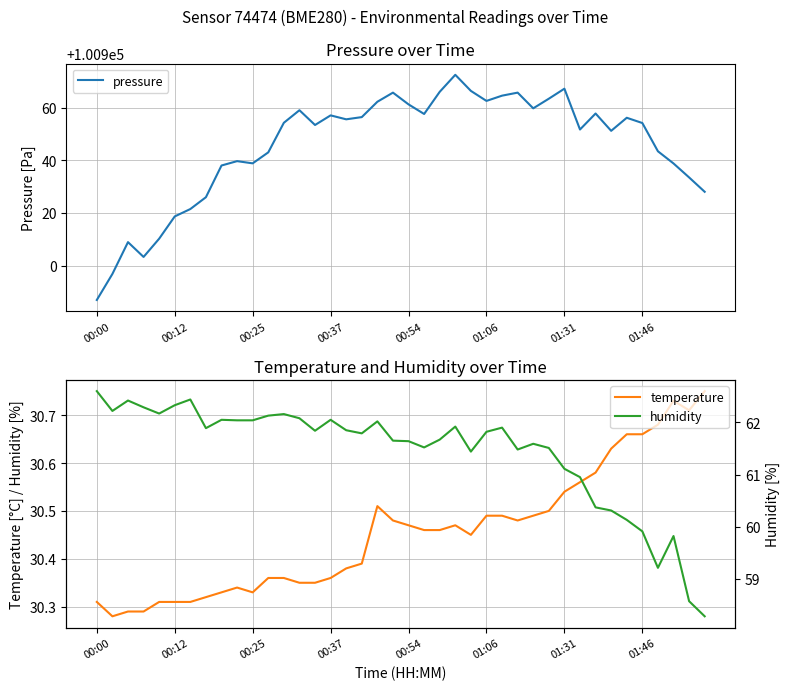

What is the sum of all temperature values?

1218.2